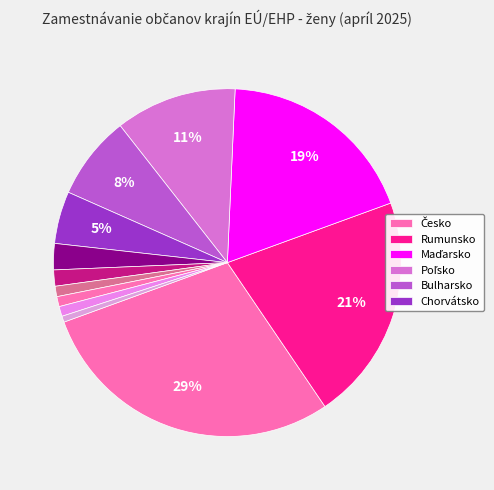

How many segments does this pie chart have?

12